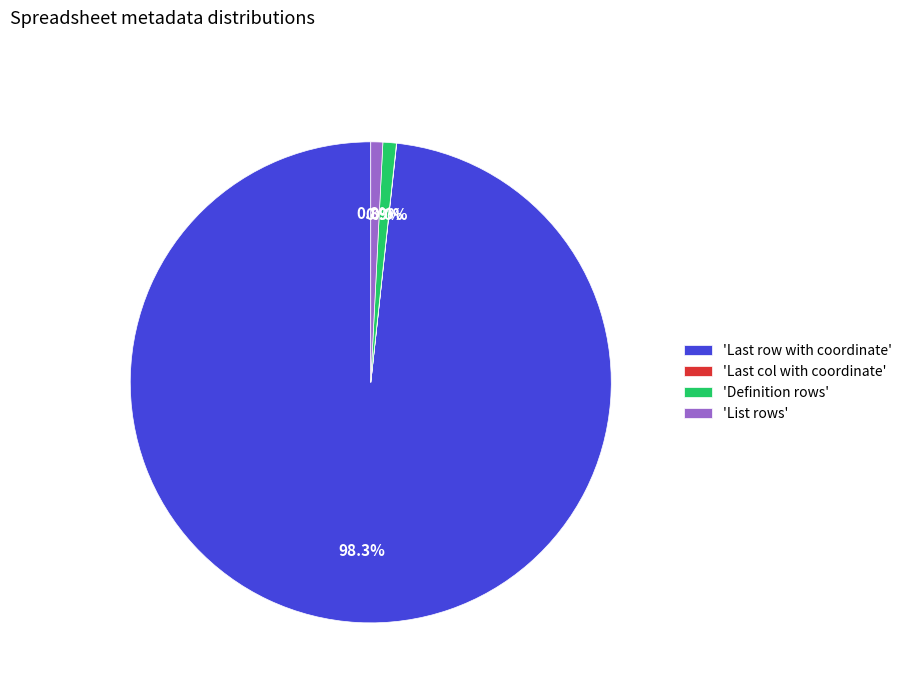

What is the largest slice in the pie chart?

'Last row with coordinate'